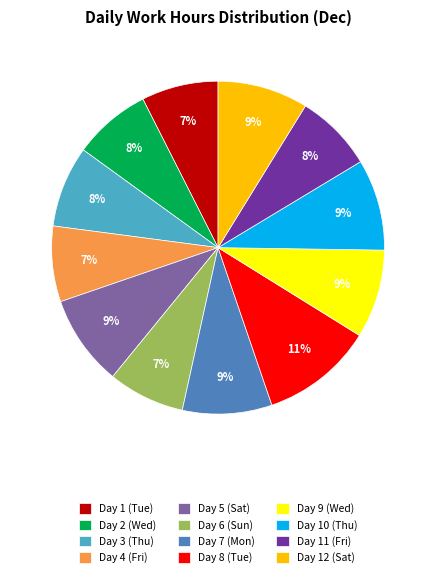

Do Day 2 (Wed) and Day 10 (Thu) together represent more than half of the pie?

No